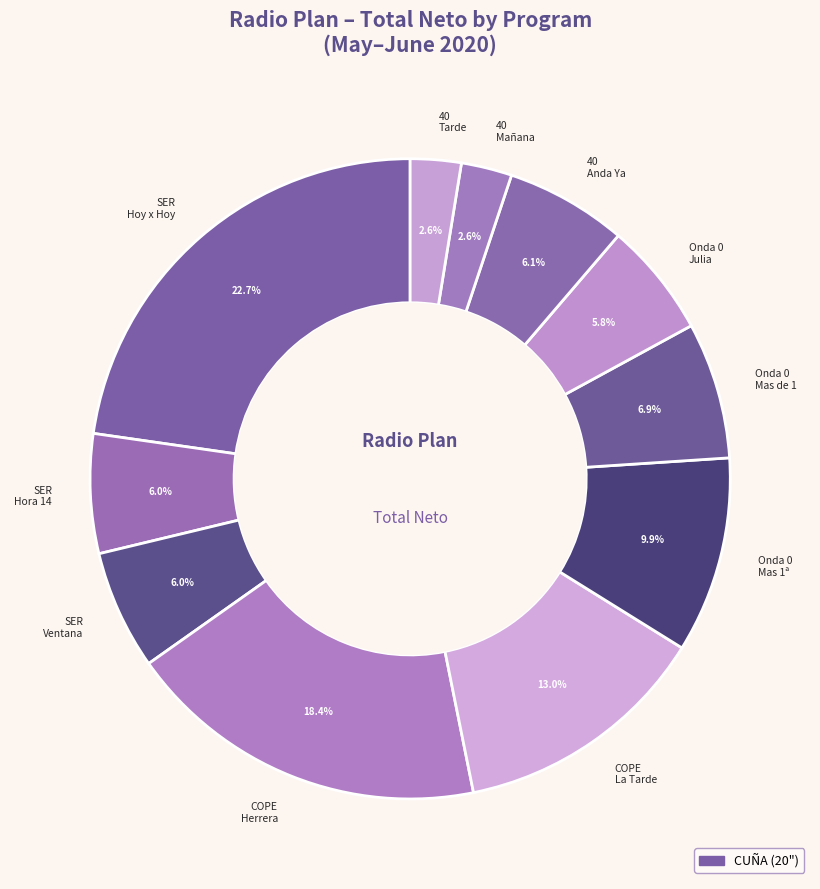

What percentage is NOT represented by COPE Herrera?

81.6%